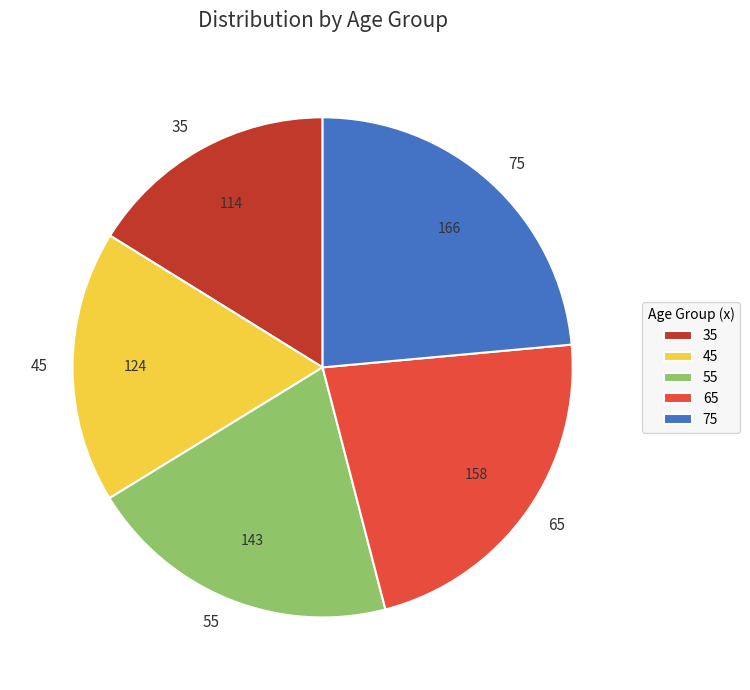

Is it true that 55 is 20% of the pie?

True